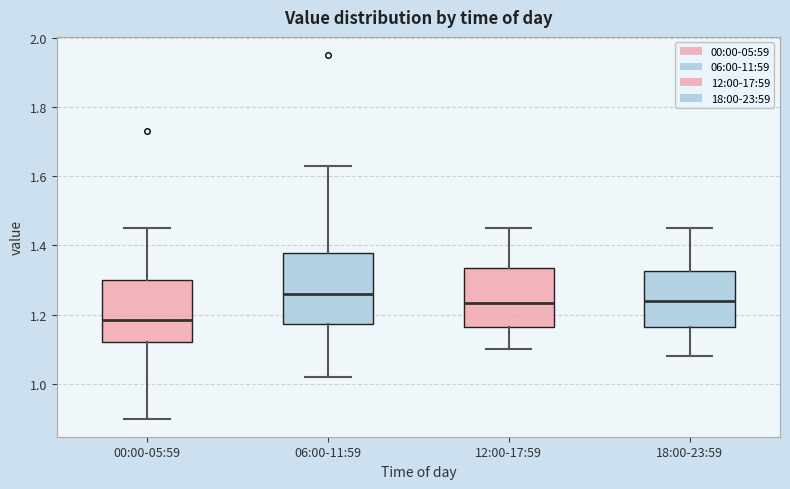

Reading left to right, read every box against the y-axis: the position of its median line, the range the box covers, and the ends of its whiskers. The values are not printed on the chart, so give them approximately, as read against the axis.

00:00-05:59: median 1.18, box 1.12 to 1.30, whiskers 0.90 to 1.46
06:00-11:59: median 1.26, box 1.18 to 1.38, whiskers 1.02 to 1.64
12:00-17:59: median 1.24, box 1.16 to 1.34, whiskers 1.10 to 1.46
18:00-23:59: median 1.24, box 1.16 to 1.32, whiskers 1.08 to 1.46